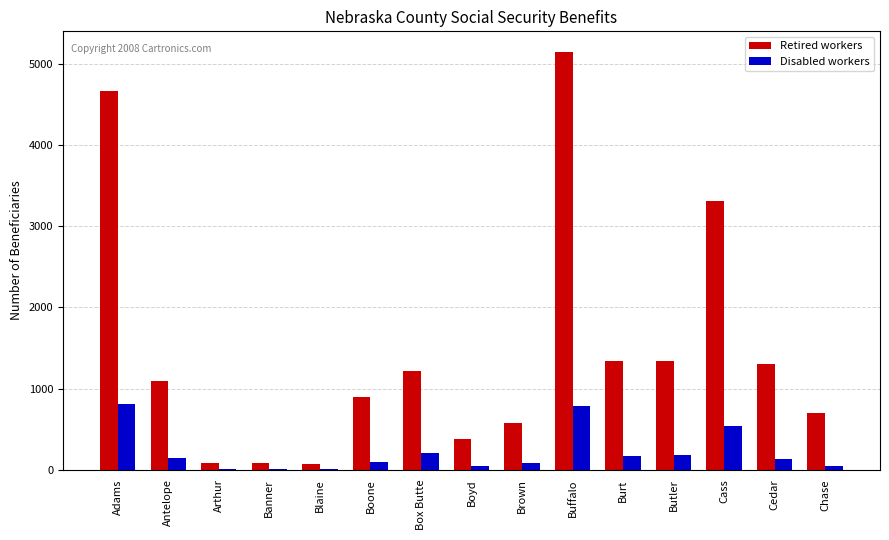

The Disabled workers series shows 787 at Buffalo. True or false?

True